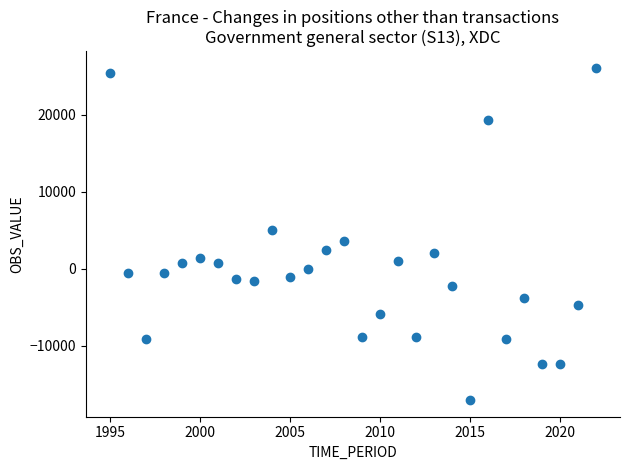

What is the range of X values (max minus min)?

27